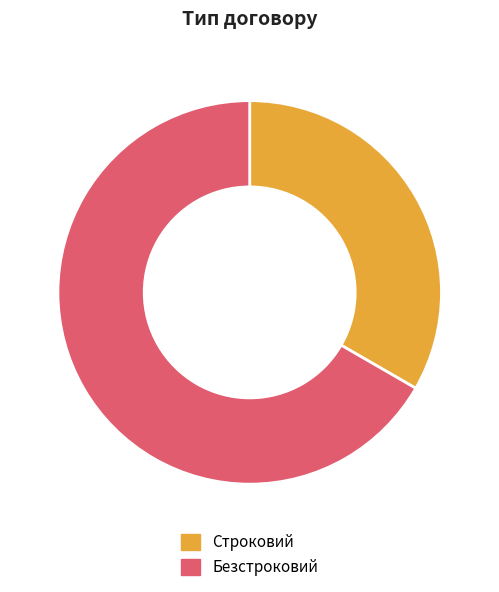

What is the largest slice in the pie chart?

Безстроковий